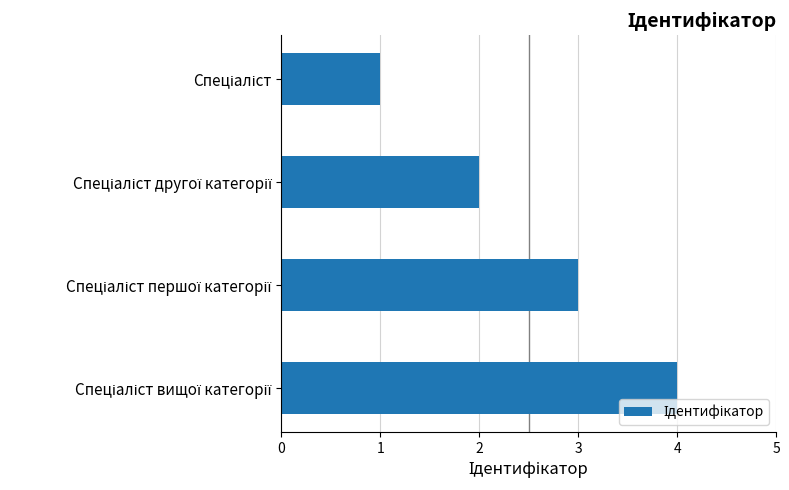

What is the maximum value shown in the chart?

4